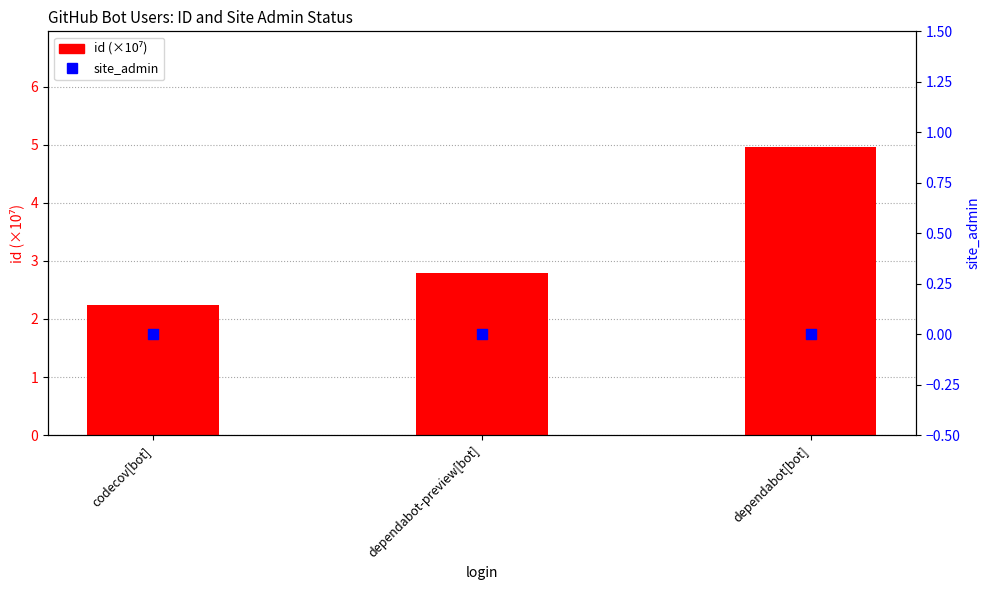

Is the value of site_admin at dependabot-preview[bot] greater than the value of id (×10⁷) at dependabot-preview[bot]?

No